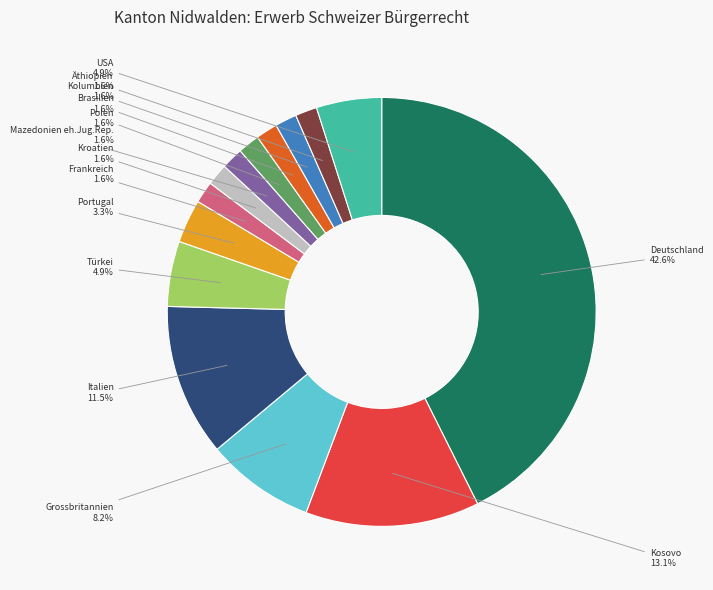

How many slices are in this pie chart?

14